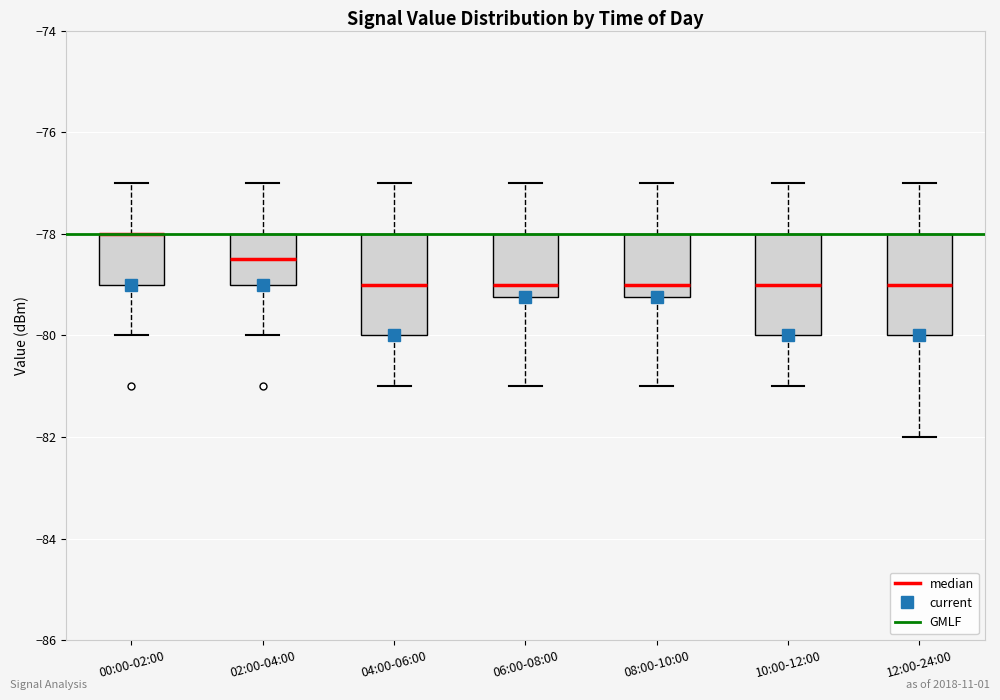

Reading left to right, transcribe this box plot: for each box, give where its median line is, the range the box spans, and where its two whiskers end, as read against the y-axis. The values are not printed on the chart, so give them approximately, as read against the axis.

00:00-02:00: median -78.0 (drawn on the box's upper edge), box -79.0 to -78.0, whiskers -80.0 to -77.0
02:00-04:00: median -78.4, box -79.0 to -78.0, whiskers -80.0 to -77.0
04:00-06:00: median -79.0, box -80.0 to -78.0, whiskers -81.0 to -77.0
06:00-08:00: median -79.0, box -79.2 to -78.0, whiskers -81.0 to -77.0
08:00-10:00: median -79.0, box -79.2 to -78.0, whiskers -81.0 to -77.0
10:00-12:00: median -79.0, box -80.0 to -78.0, whiskers -81.0 to -77.0
12:00-24:00: median -79.0, box -80.0 to -78.0, whiskers -82.0 to -77.0